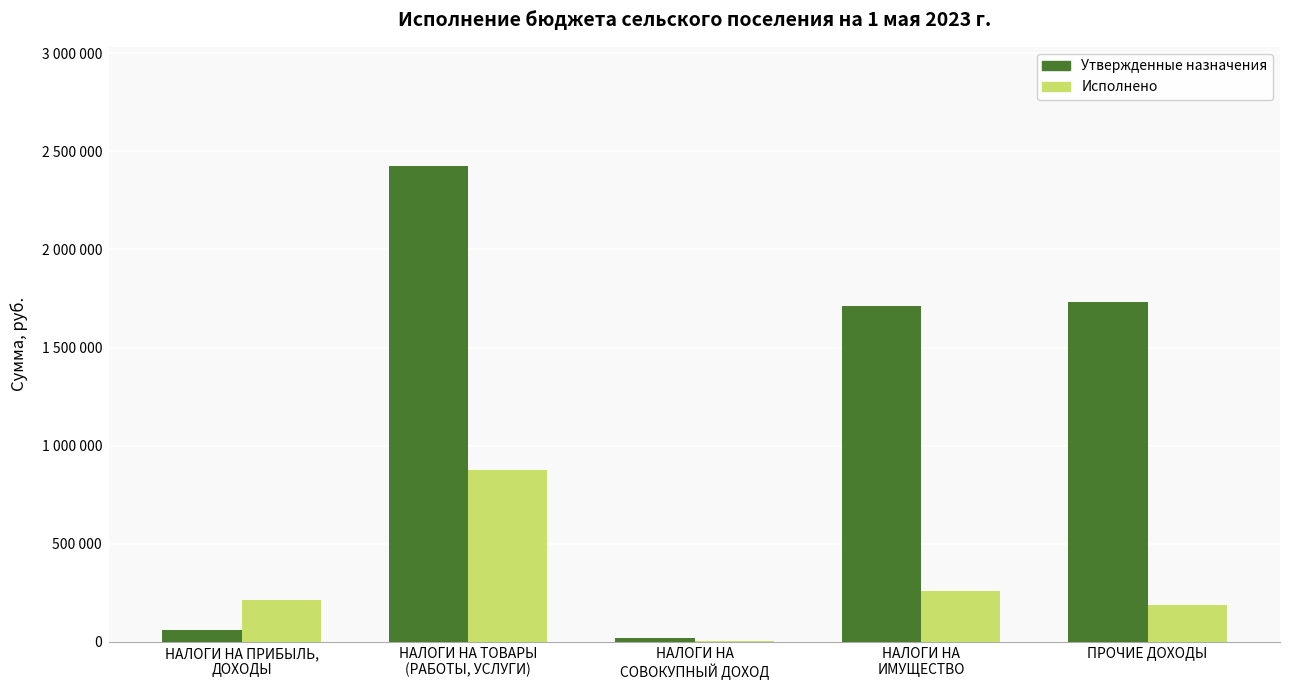

What is the minimum value shown in the chart?

5774.6